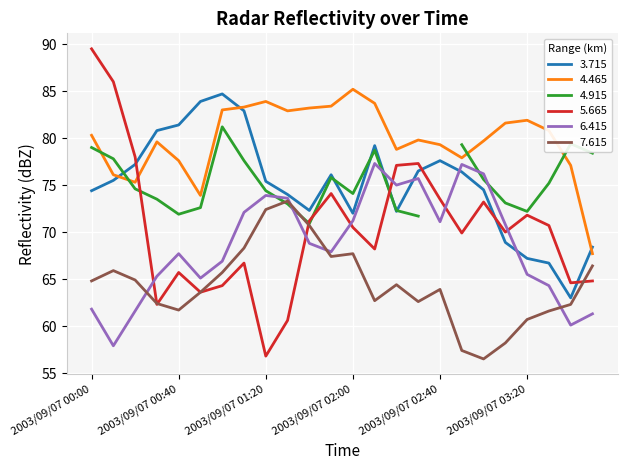

Is it true that 3.715 equals 83.9 at 2003/09/07 00:50?

True